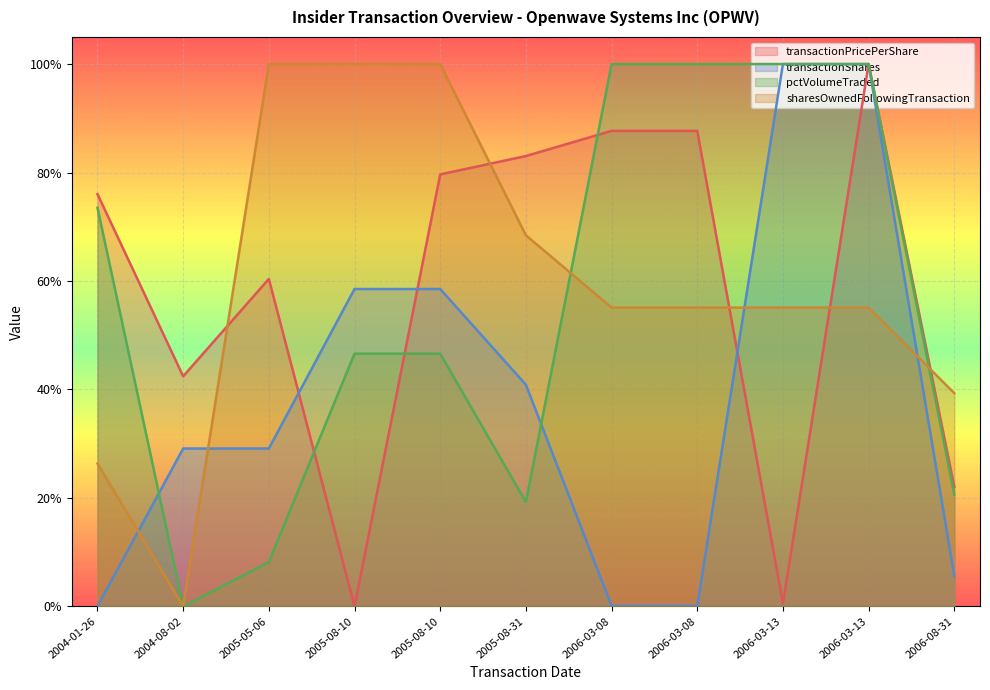

Which label corresponds to the largest value in the chart?

2005-05-06